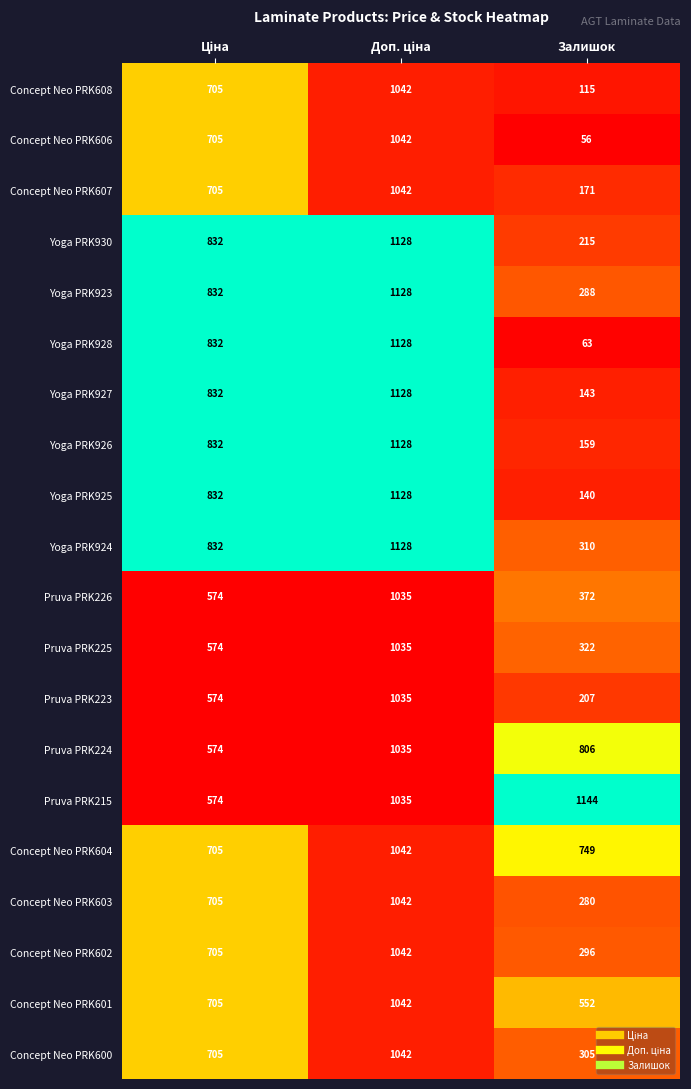

Which series has the widest spread of values?

Yoga PRK928